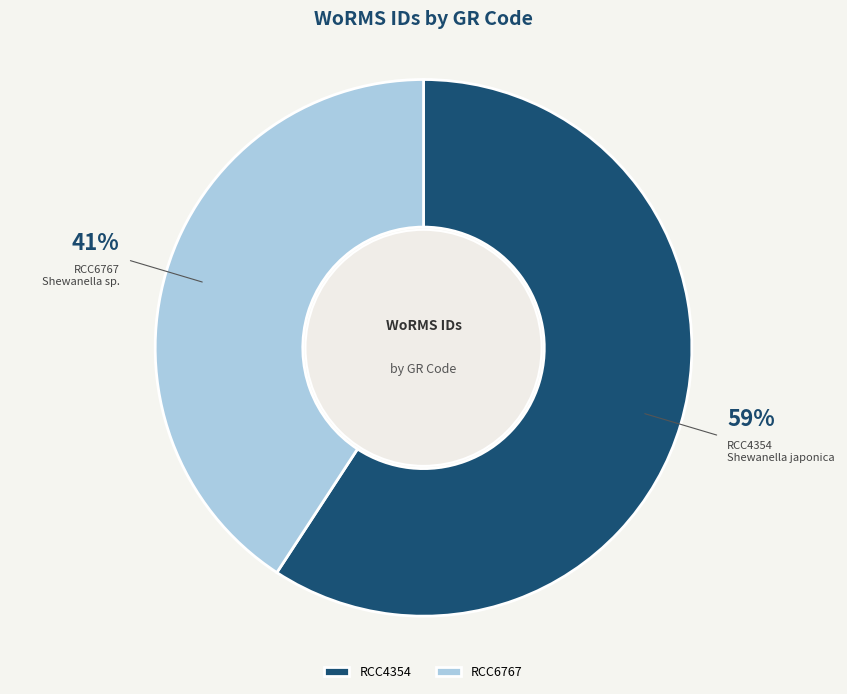

Approximately how many times larger is the value at RCC6767 compared to RCC4354?

0.7